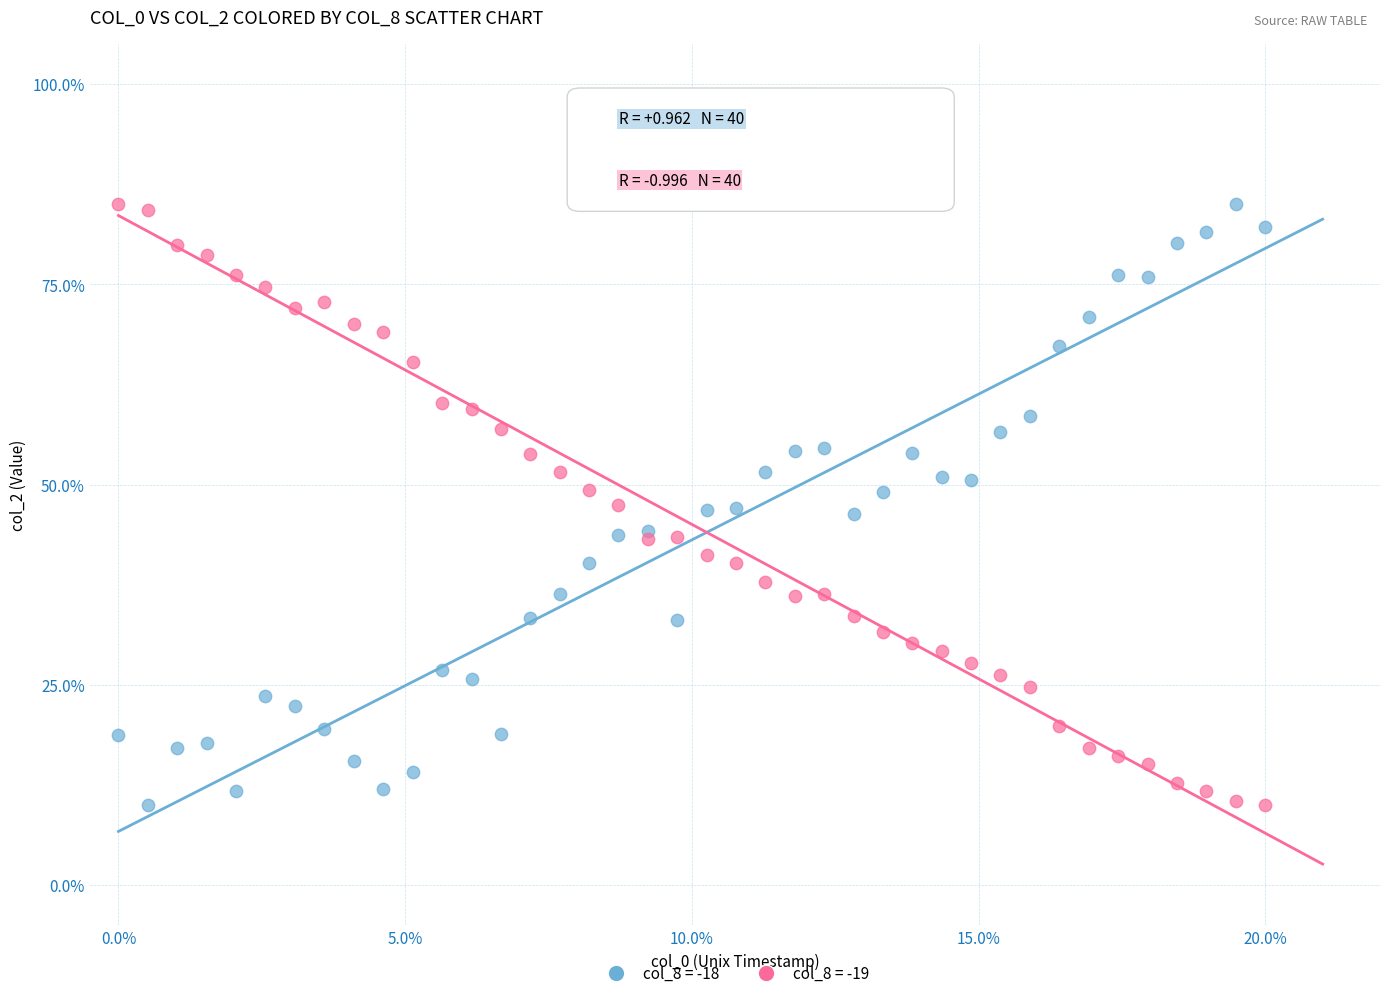

What are all the series names shown in the legend?

col_8 = -18, col_8 = -19